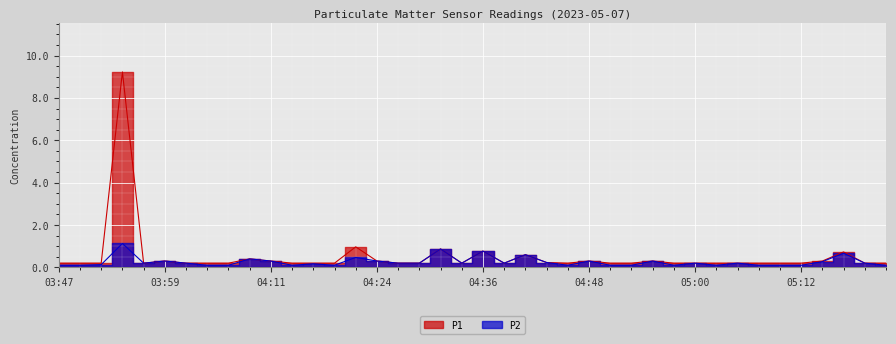

What are all the series names shown in the legend?

P1, P2